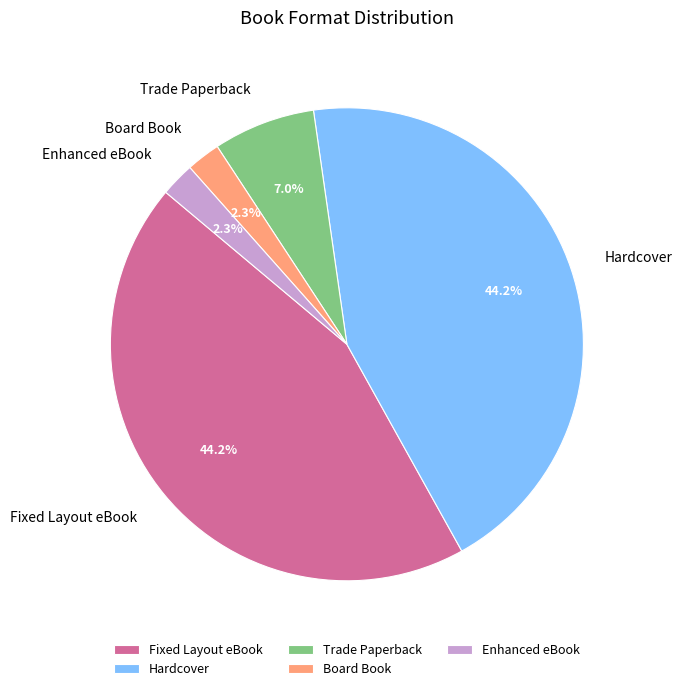

To the nearest percent, what is the difference between the Fixed Layout eBook and Trade Paperback slice percentages?

37%